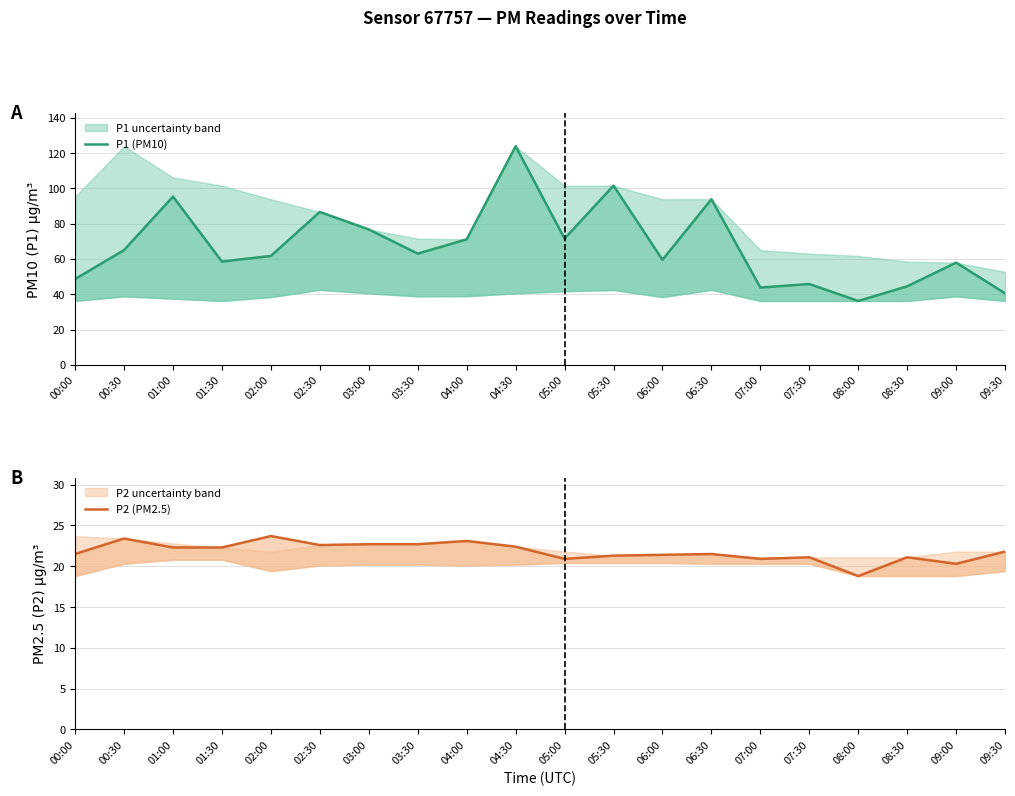

True or false: P1 (PM10) has more than 0 points higher than both neighbors.

True